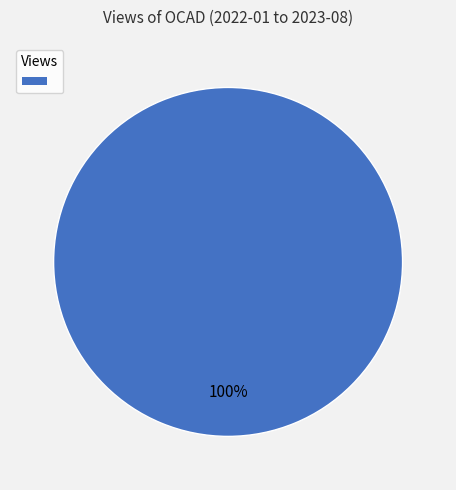

Is there a majority slice in this chart?

Yes